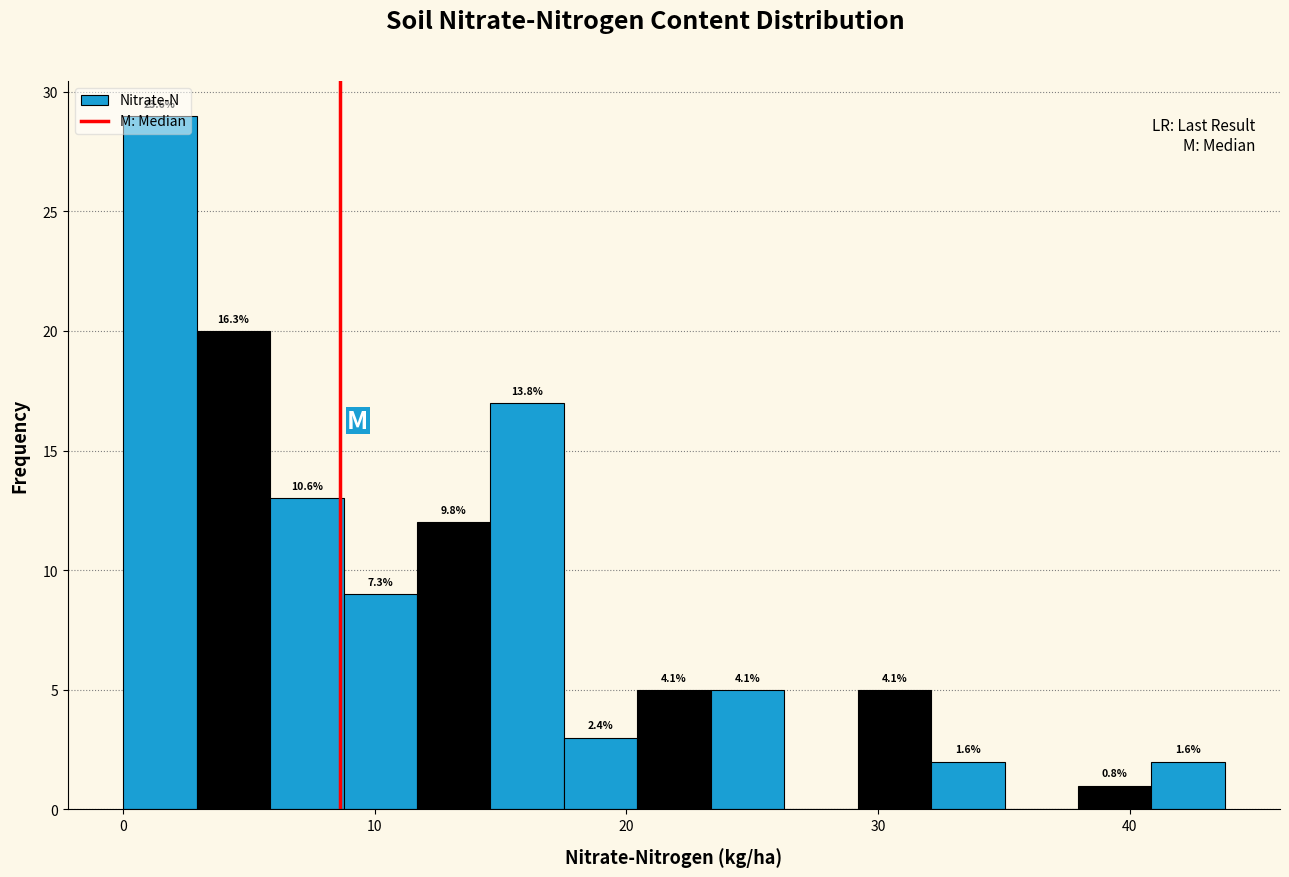

Around what value on the x-axis is the tallest bar? Give the approximate position of its centre, as read against the axis.

1